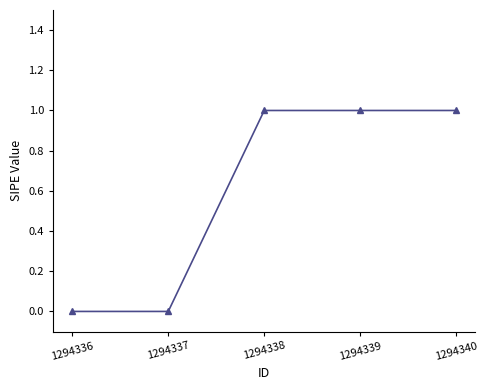

How many values are between 0 and 1?

5